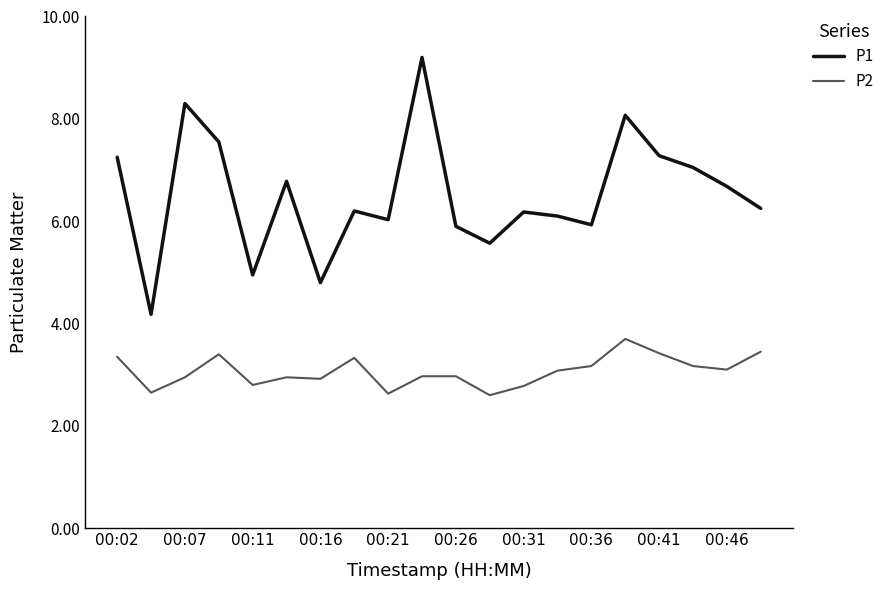

How many interior local valleys does the P1 series have?

6